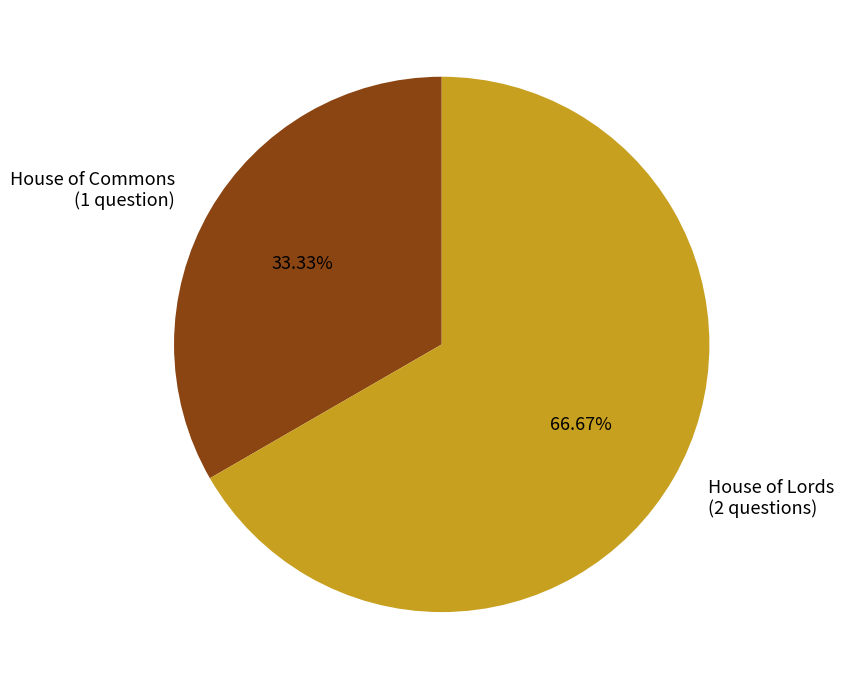

Rank the categories by value from lowest to highest.

House of Commons, House of Lords